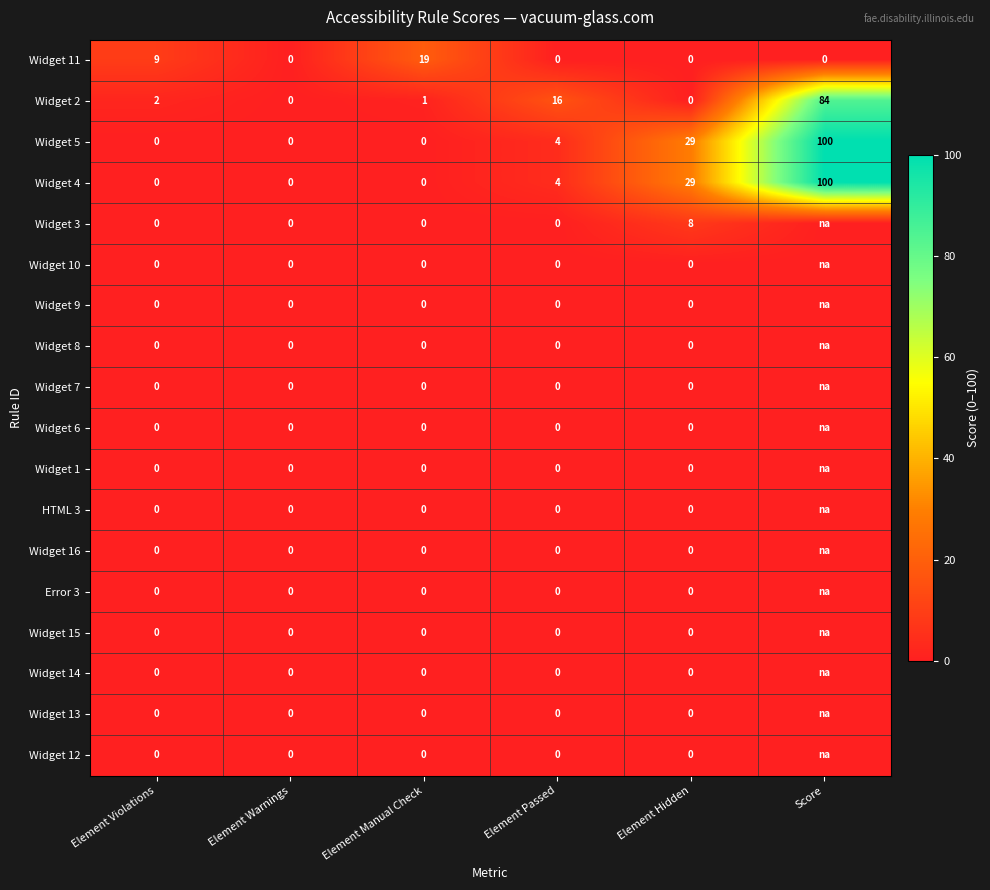

What is the difference between the highest and lowest values at Element Manual Check?

19